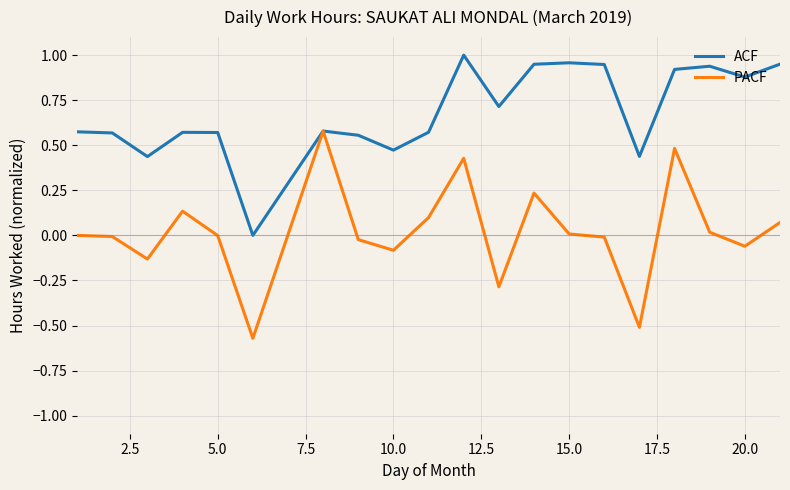

Which series has the largest total across all categories?

ACF